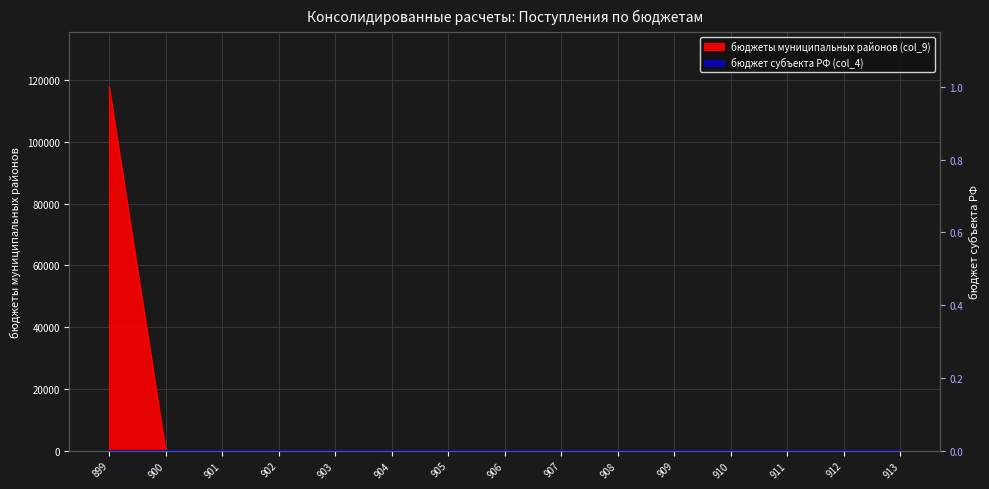

Rank the categories by value from lowest to highest.

900, 901, 902, 903, 904, 905, 906, 907, 908, 909, 910, 911, 912, 913, 899